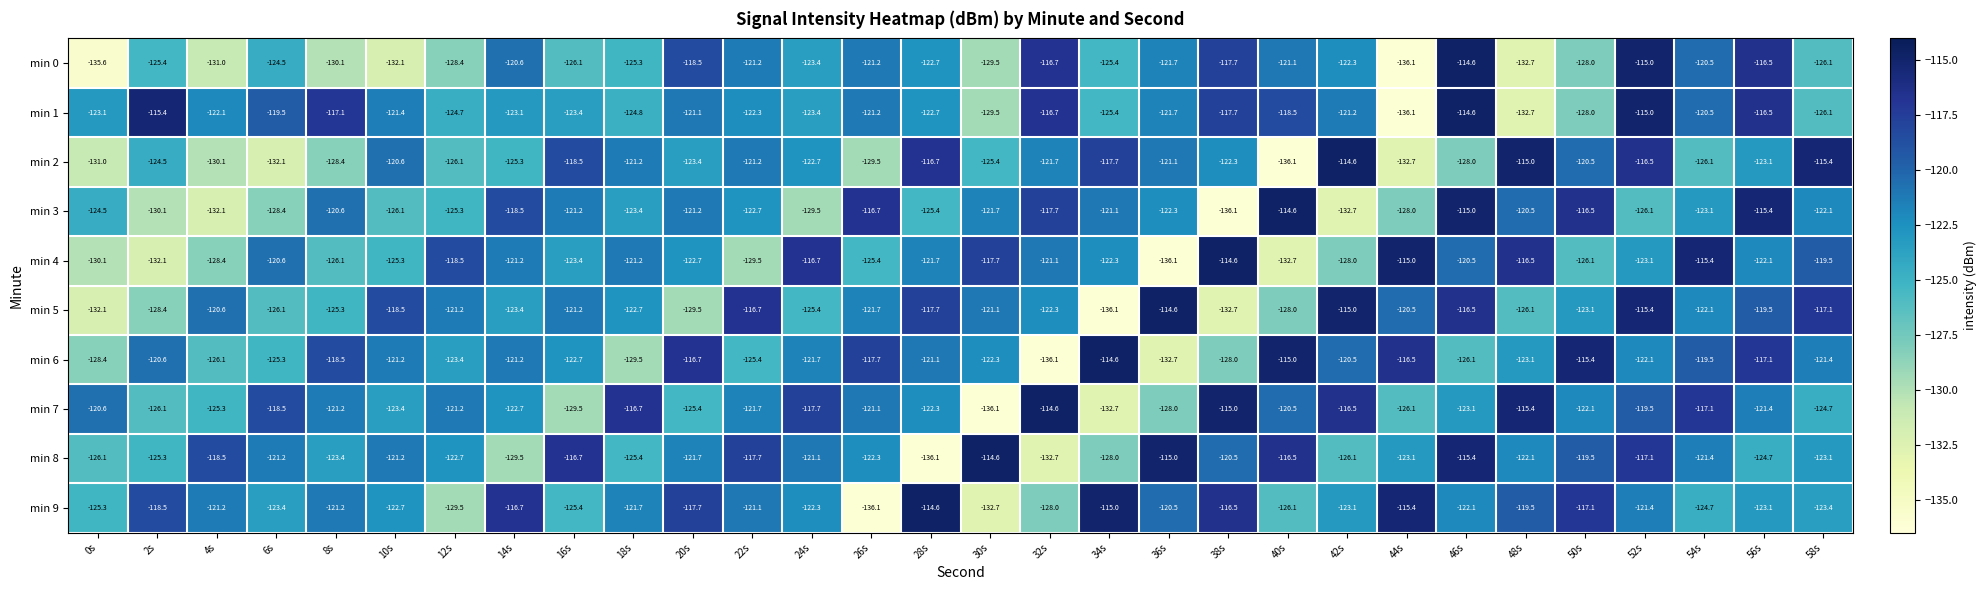

What is the sum of all min 6 values?

-3669.9